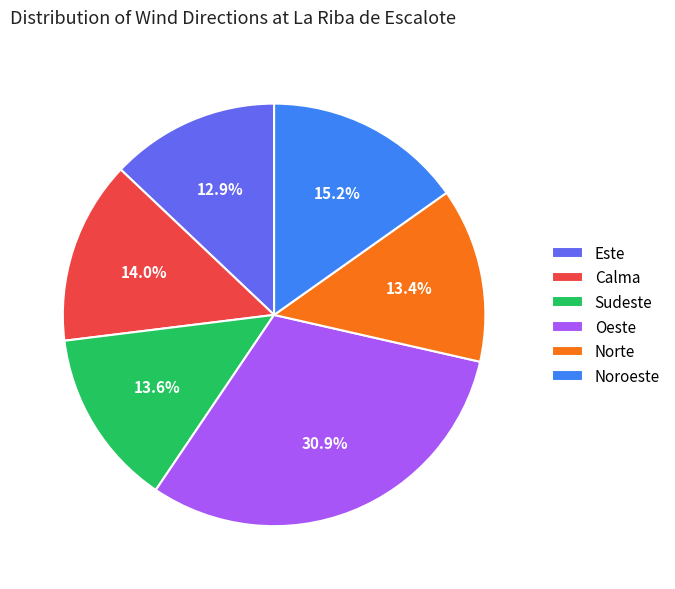

Does any single category account for the majority?

No